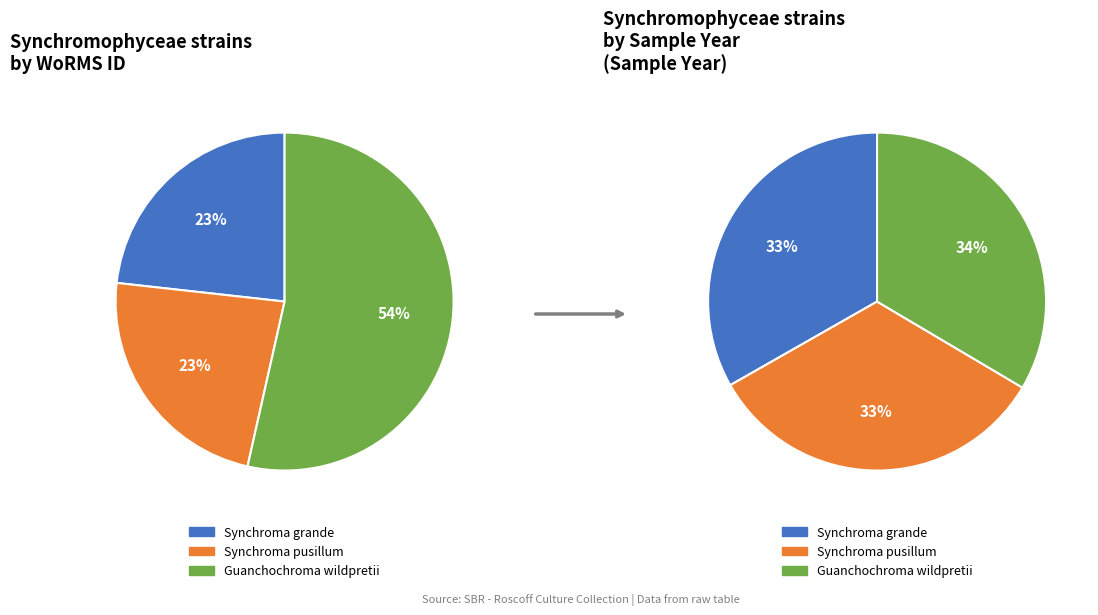

Which category has the smallest portion of the pie?

Synchroma pusillum
(RCC2953)